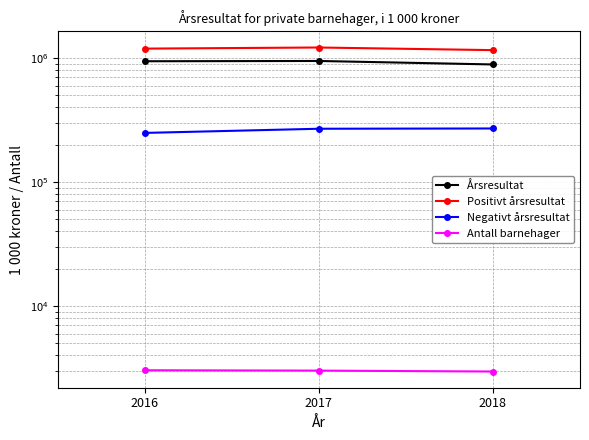

What are all the series names shown in the legend?

Årsresultat, Positivt årsresultat, Negativt årsresultat, Antall barnehager